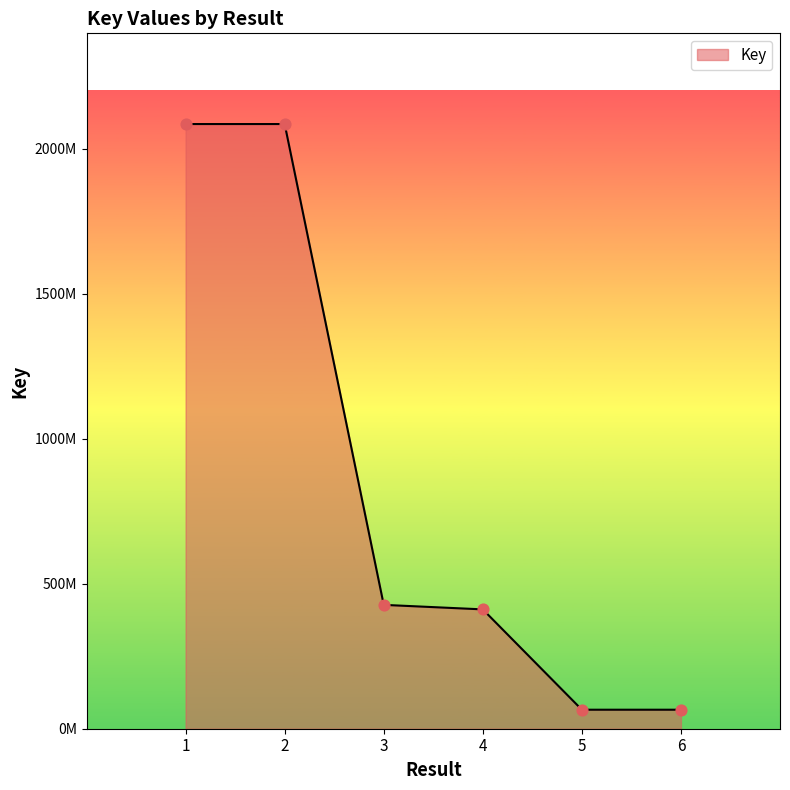

Between 3 and 5, which is larger?

3